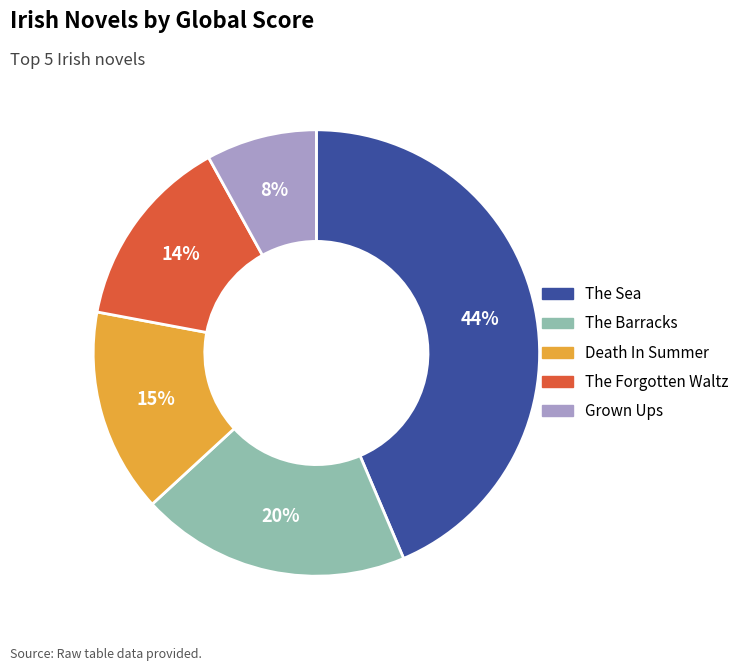

The The Forgotten Waltz slice represents 27% of the pie. True or false?

False